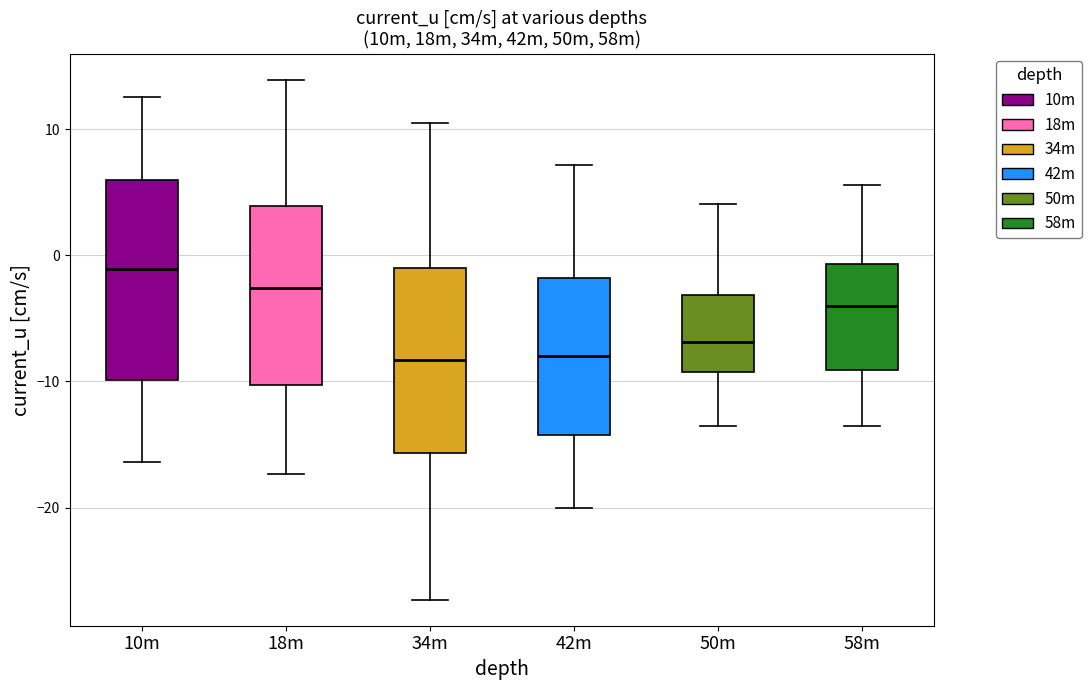

Reading left to right, read every box against the y-axis: the position of its median line, the range the box covers, and the ends of its whiskers. The values are not printed on the chart, so give them approximately, as read against the axis.

10m: median -1, box -10 to 6, whiskers -16 to 13
18m: median -3, box -10 to 4, whiskers -17 to 14
34m: median -8, box -16 to -1, whiskers -27 to 11
42m: median -8, box -14 to -2, whiskers -20 to 7
50m: median -7, box -9 to -3, whiskers -14 to 4
58m: median -4, box -9 to -1, whiskers -14 to 6